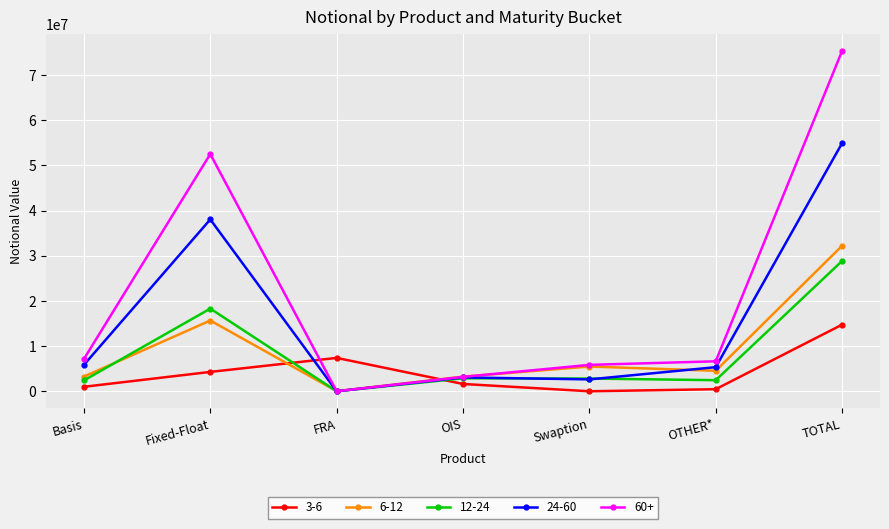

At which label is 24-60 closest to 27462220?

Fixed-Float